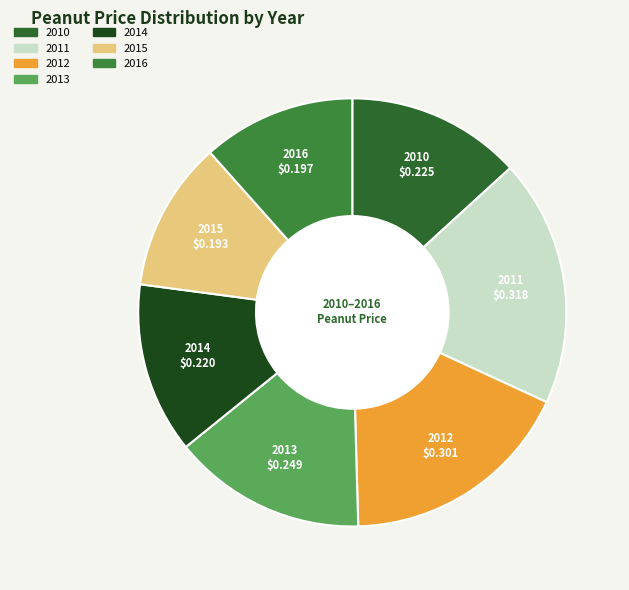

Which slice is the largest?

2011